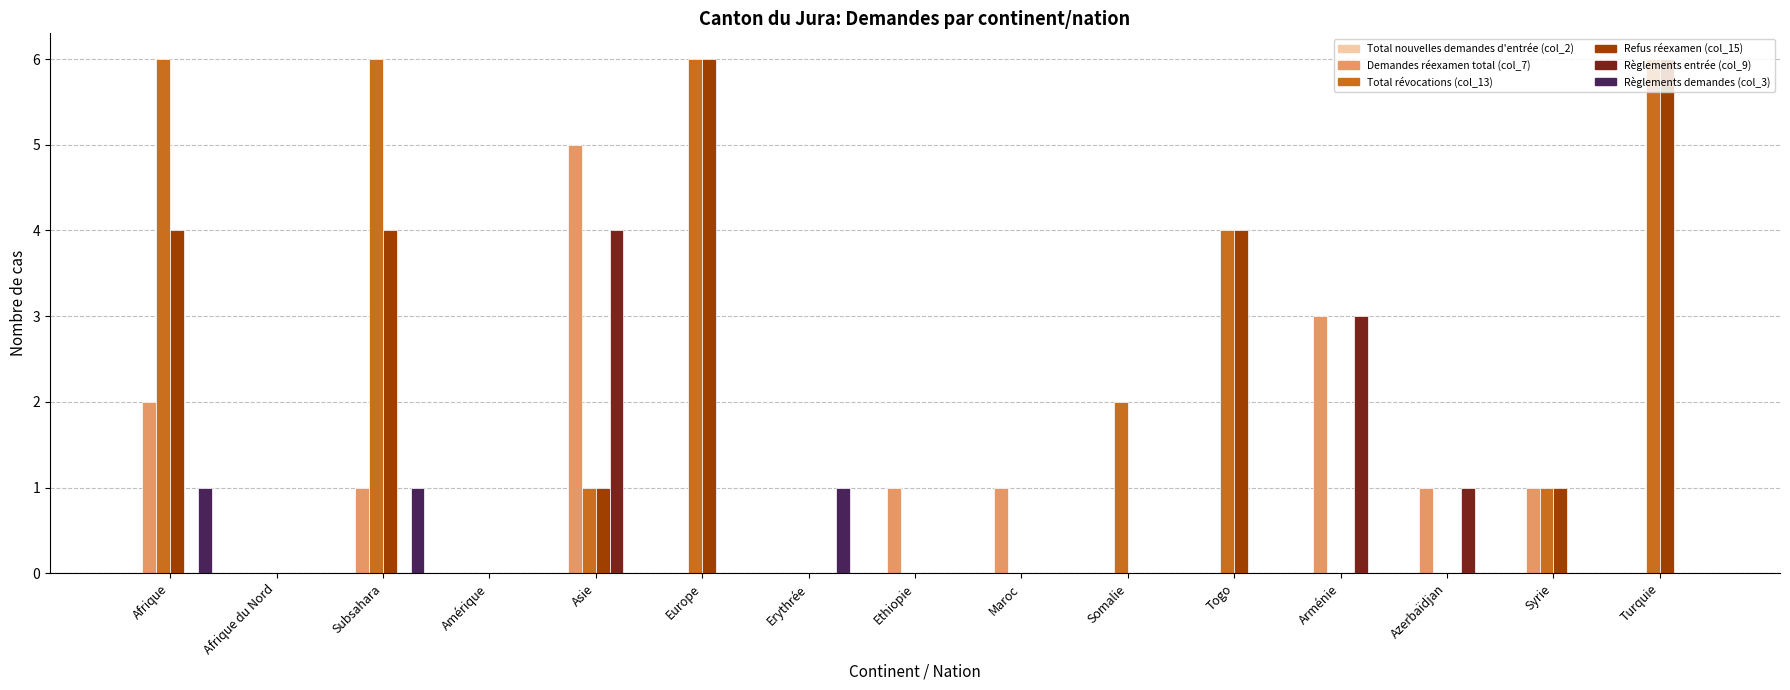

Which series has the largest total across all categories?

Total révocations (col_13)